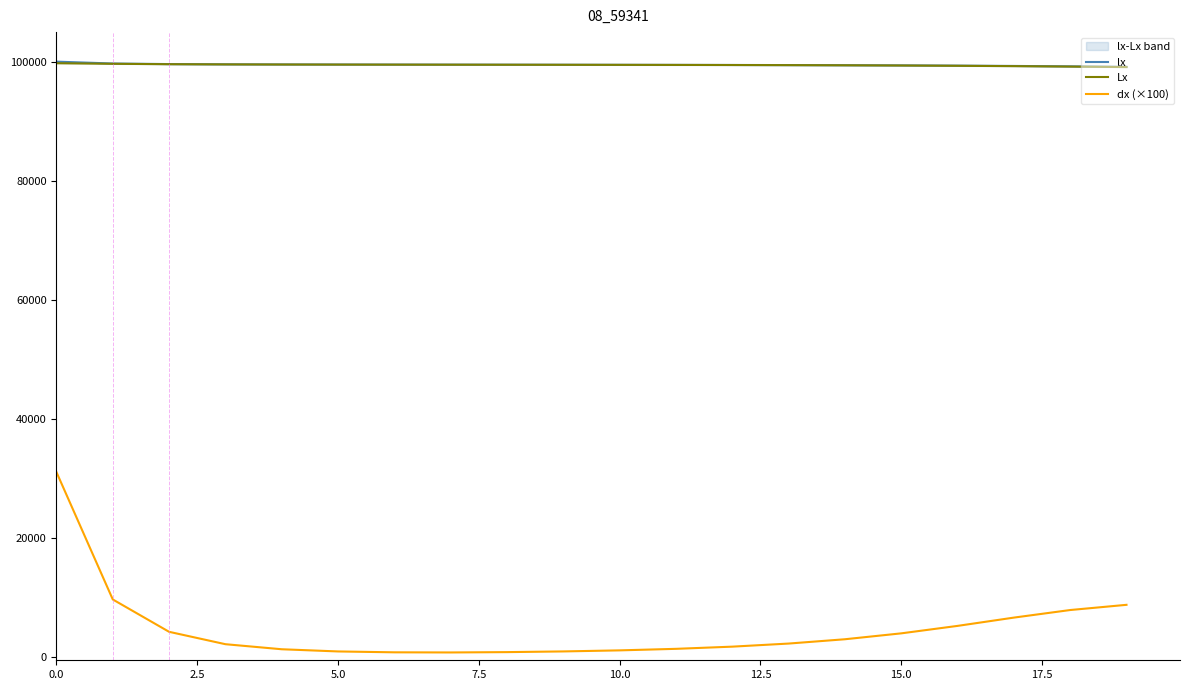

What is the maximum value for lx?

100000.0